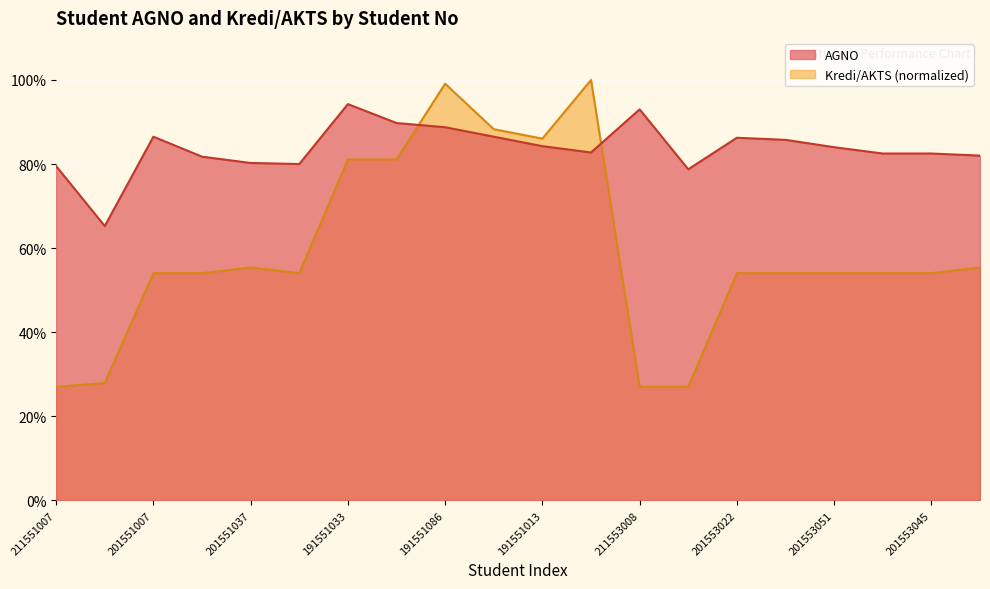

Which series changed the most between 201551038 and 211553021?

Kredi/AKTS